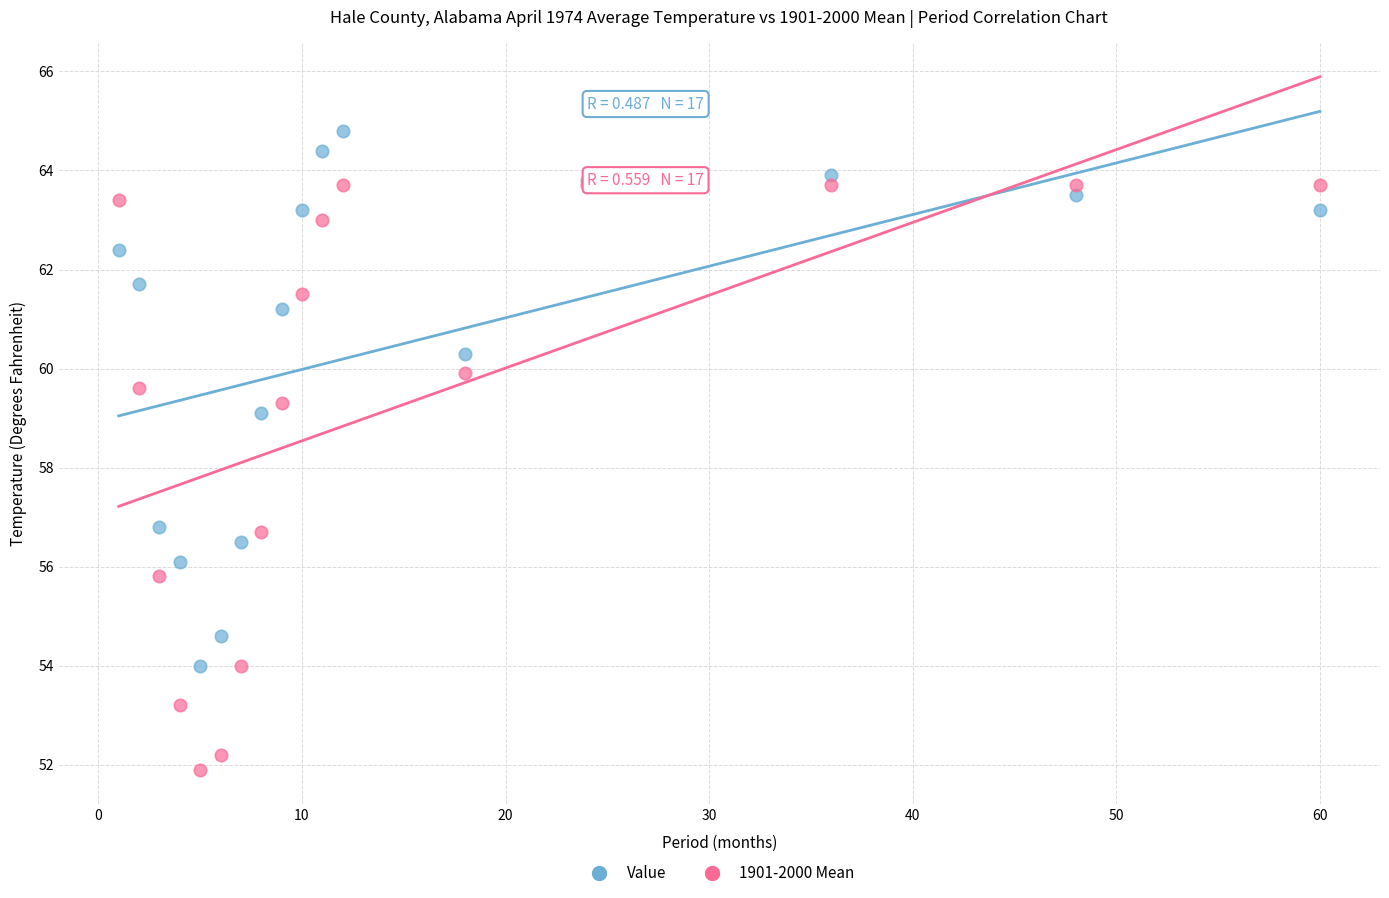

Which series reaches the maximum Y coordinate?

Value